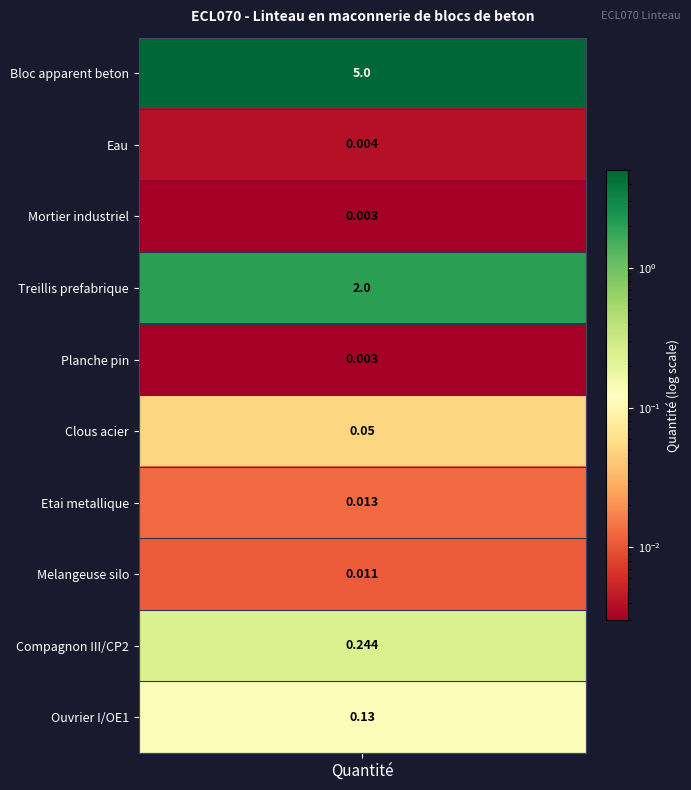

Reading left to right, extract all data points from this chart.

mt03bhe010aae=5.0	mt08aaa010a=0.0	mt09mif010cb=0.0	mt07aag010een=2.0	mt50spa050m=0.0	mt50spa101=0.1	mt50spa081a=0.0	mq06mms010=0.0	mo021=0.2	mo114=0.1